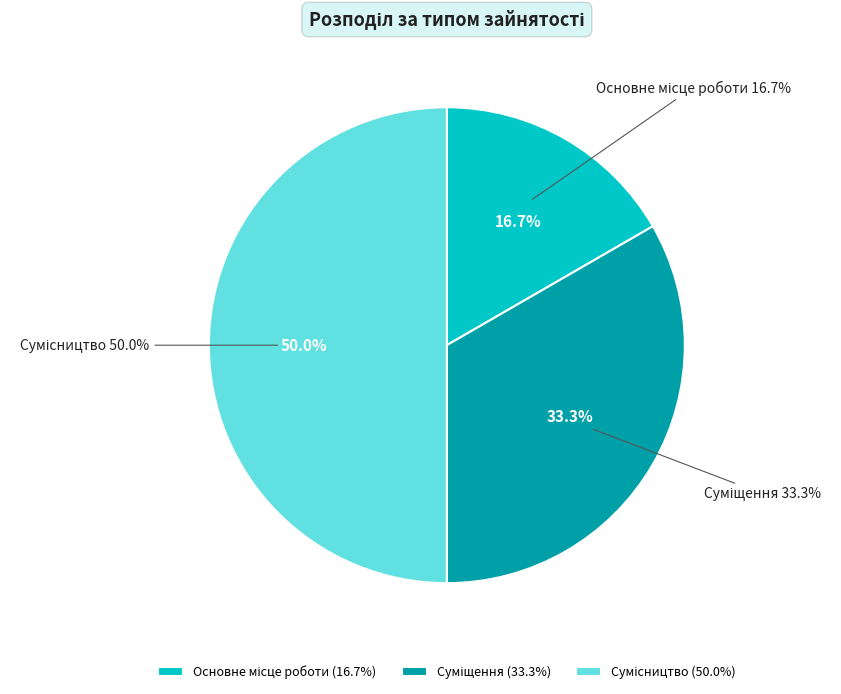

What percentage is the Основне місце роботи slice, to the nearest percent?

17%